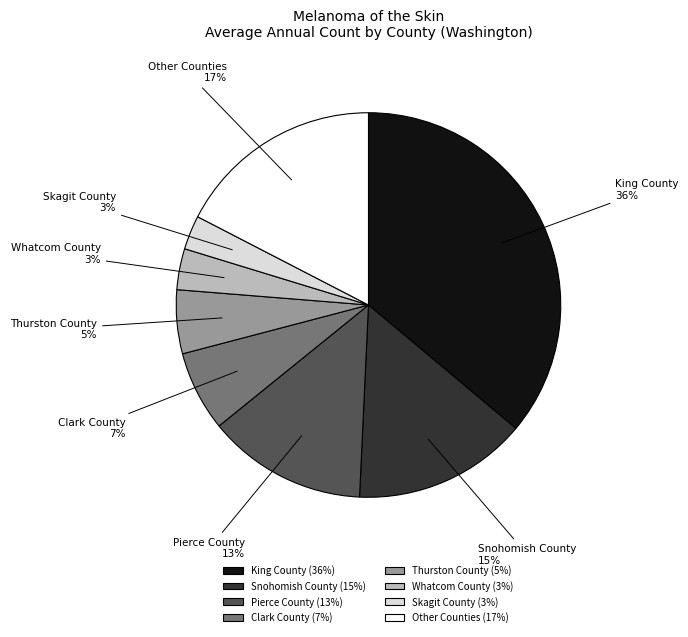

What is the ratio of the value at Clark County to the value at Snohomish County?

0.5